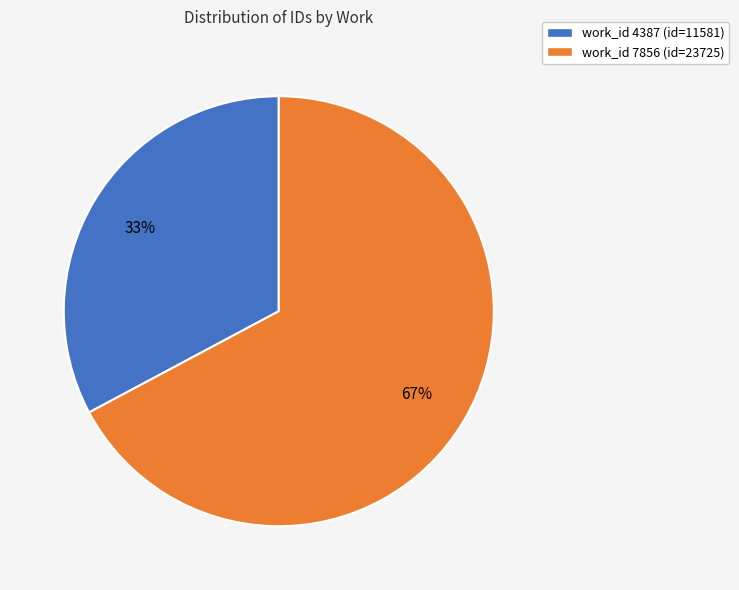

To the nearest percent, what portion does work_id 7856 (id=23725) represent?

67%